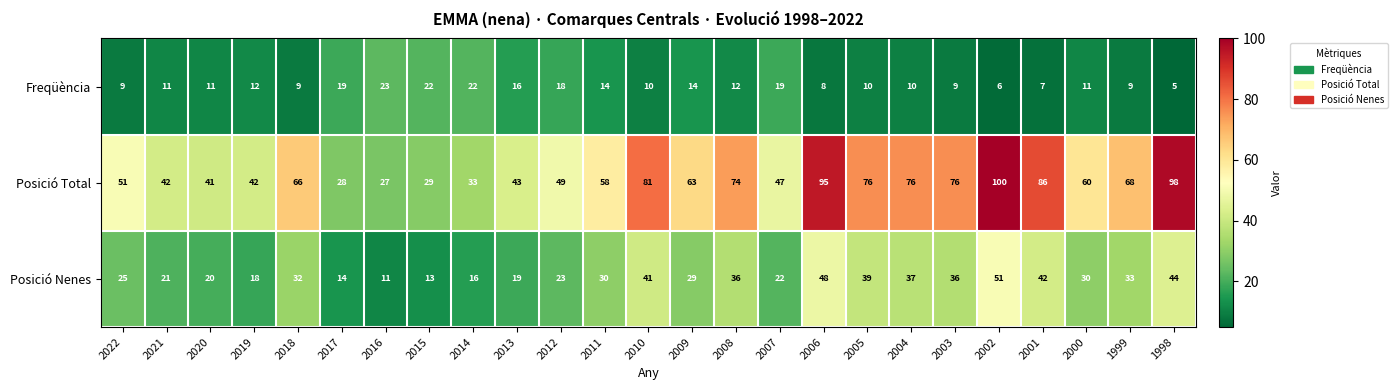

True or false: Posició Nenes has a value of 48 at 2006.

True